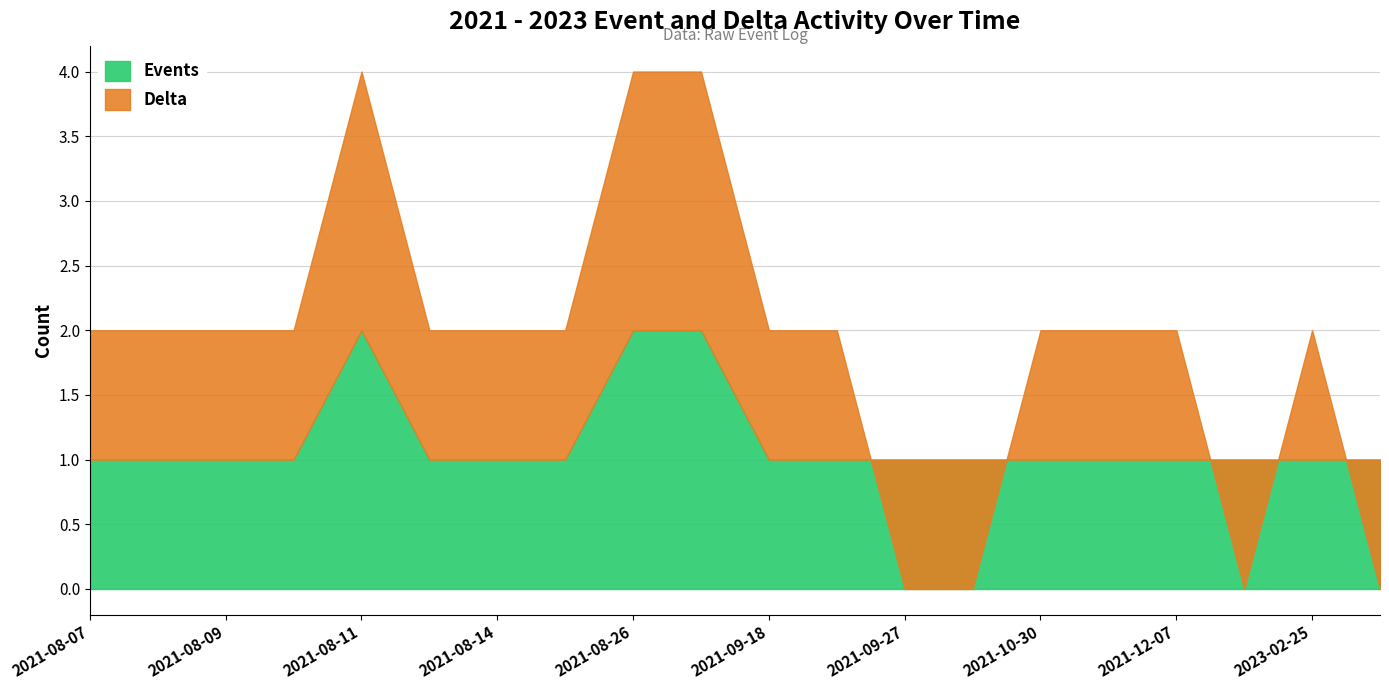

Which series changed the most between 2021-08-08 and 2023-02-25?

Events